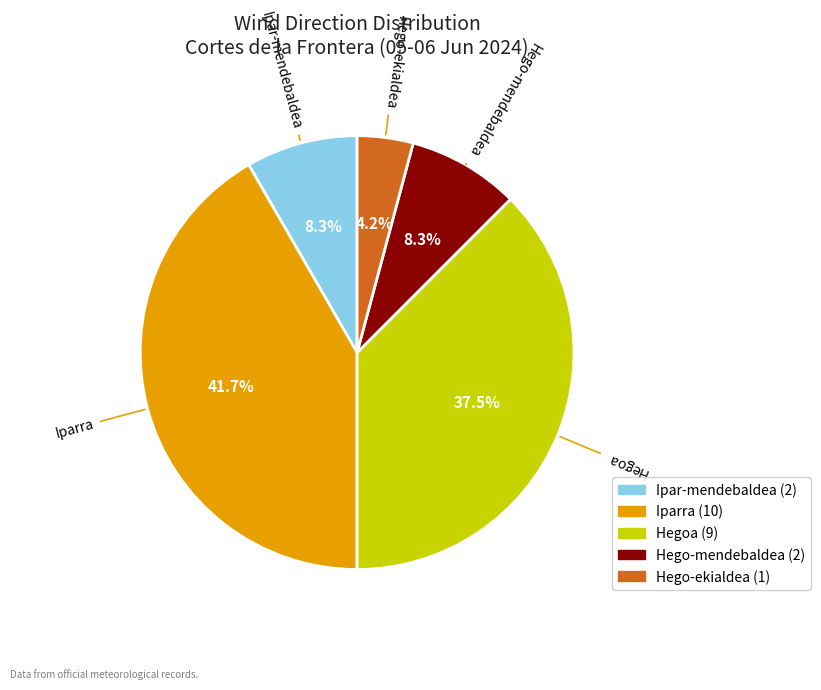

Is there a majority slice in this chart?

No